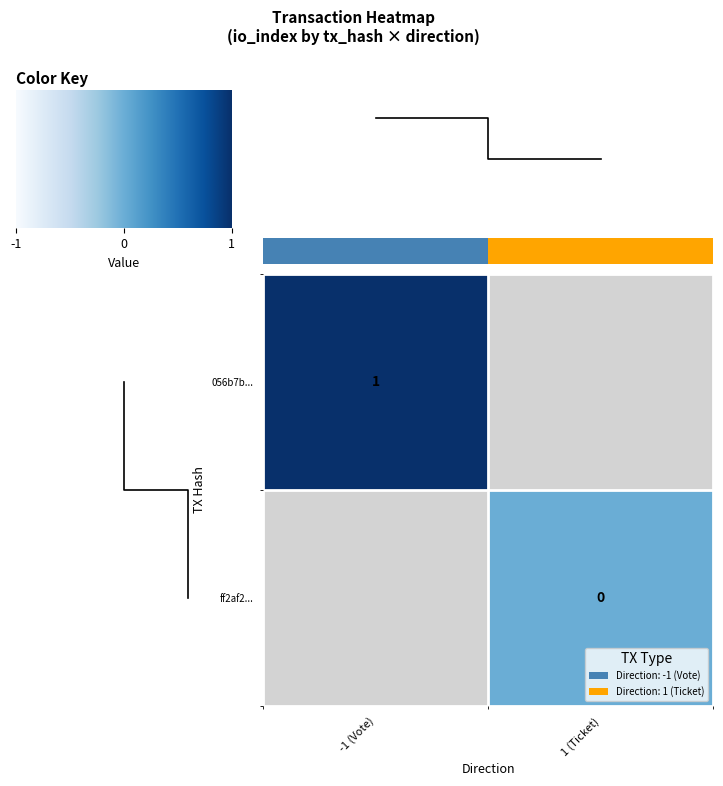

Is the value of ff2af2... at 1 (Ticket) greater than the value of 056b7b... at 1 (Ticket)?

No